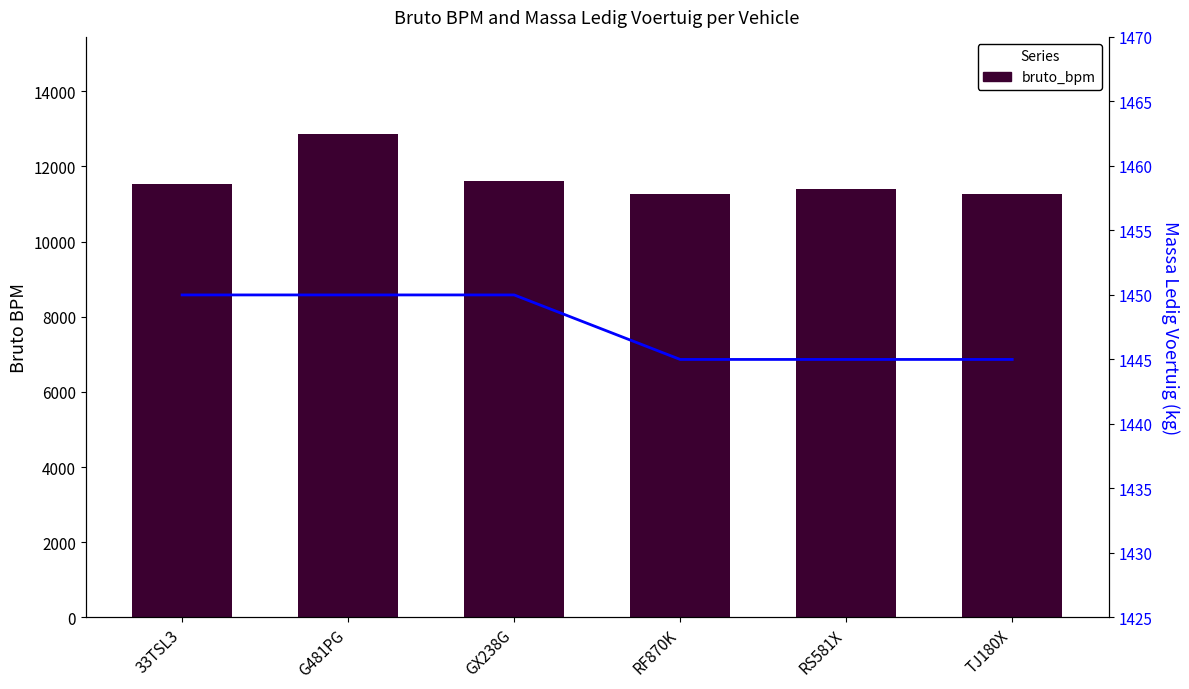

Which series has the largest range (max minus min)?

bruto_bpm